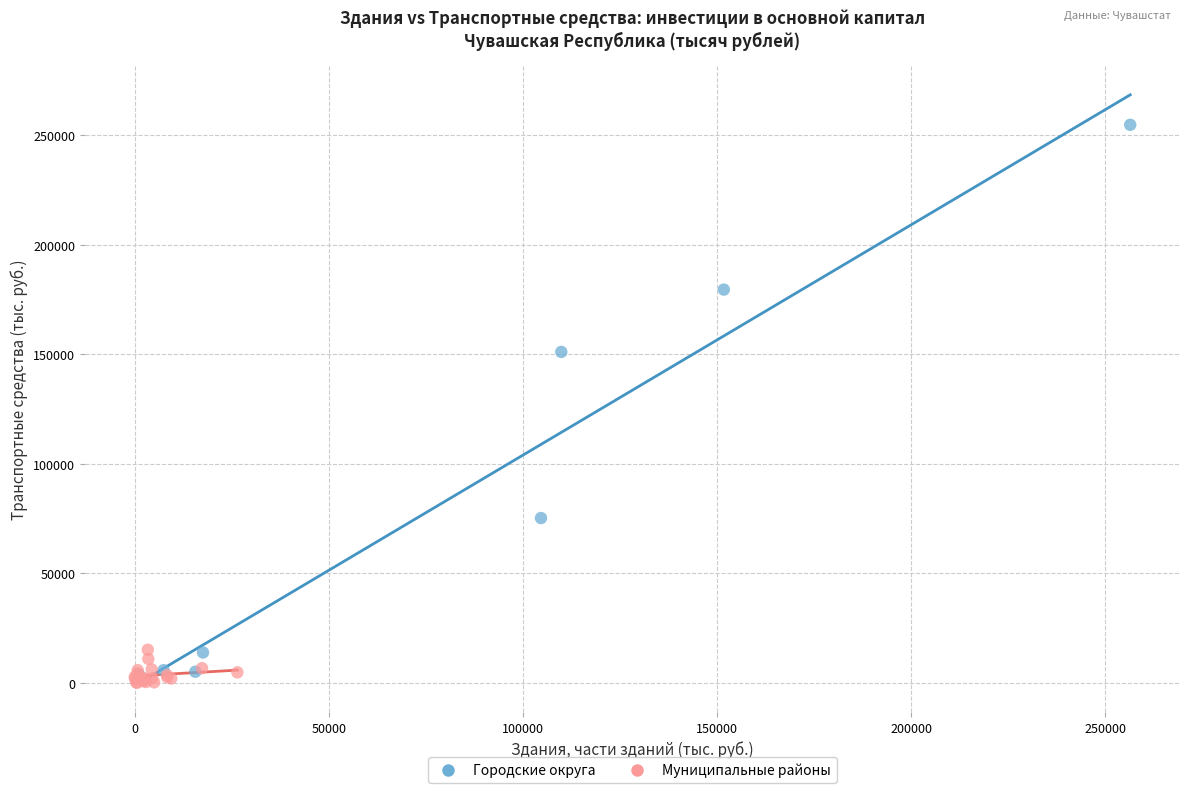

Which series contains the highest Y value?

Городские округа